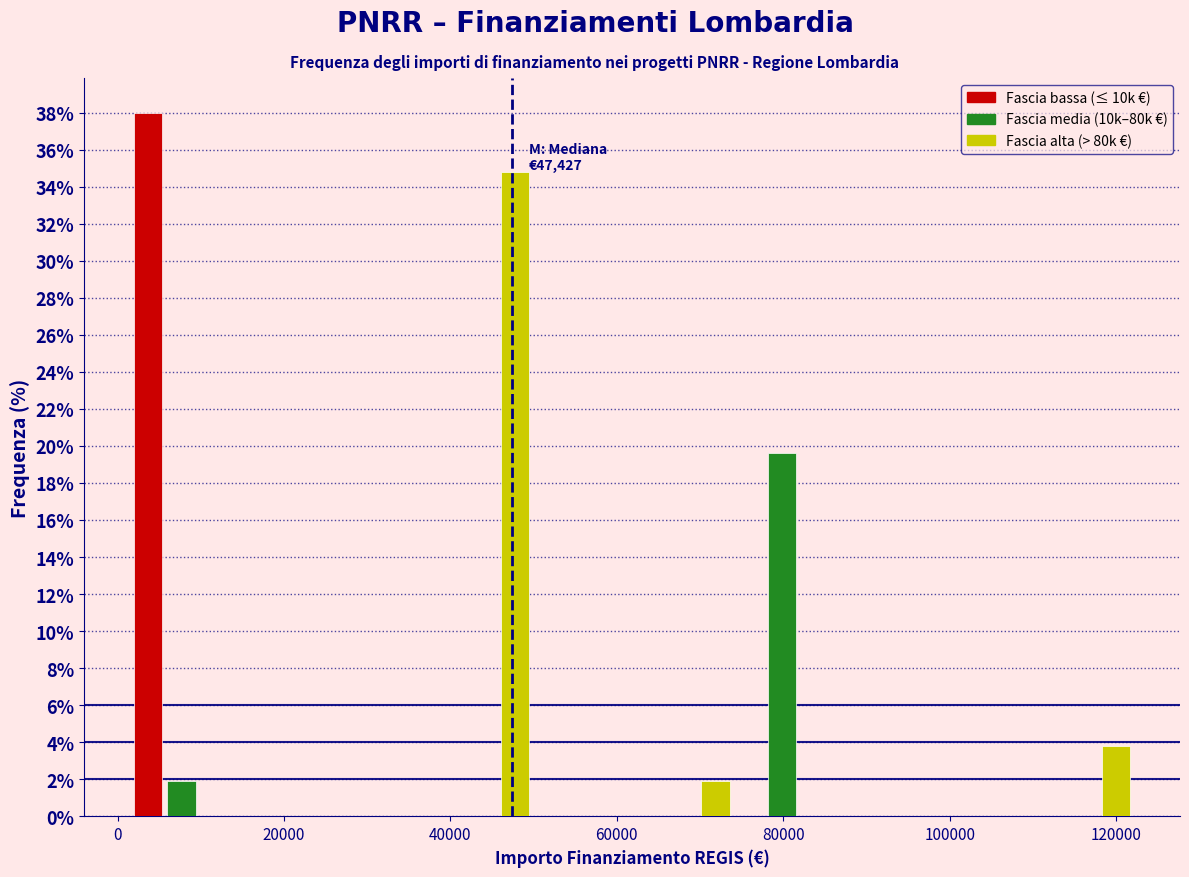

Around what value on the x-axis is the tallest bar? Give the approximate position of its centre, as read against the axis.

4000